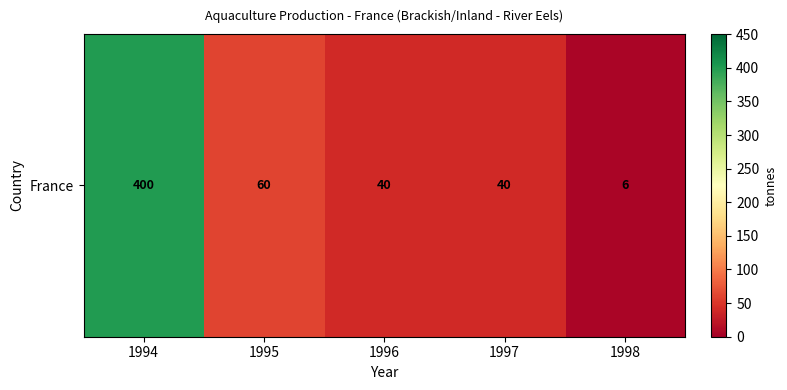

How many values are below 40?

1